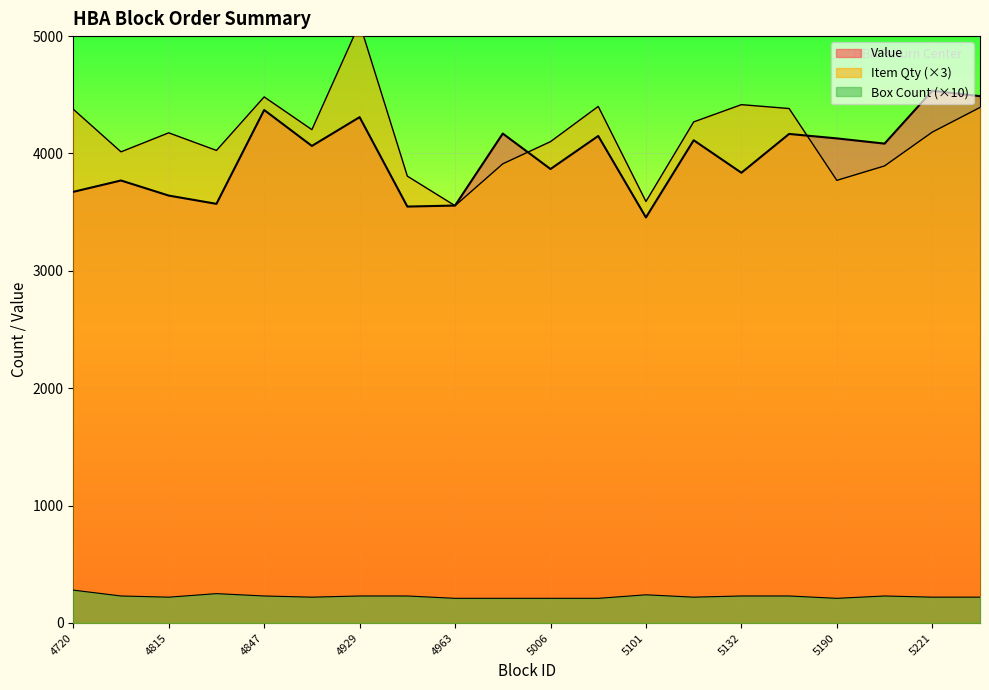

What is the sum of all Box Count values?

4530.0